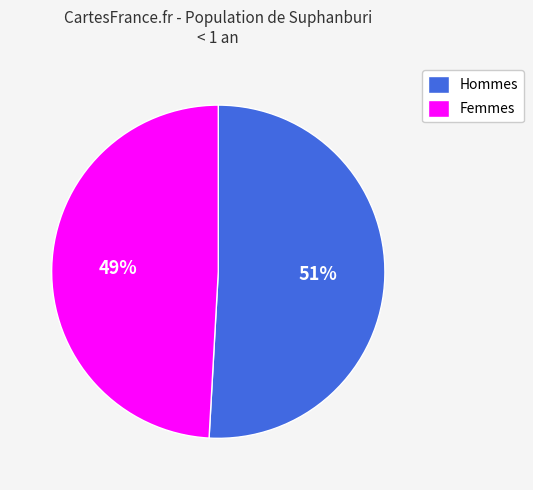

Count the number of slices in the pie.

2